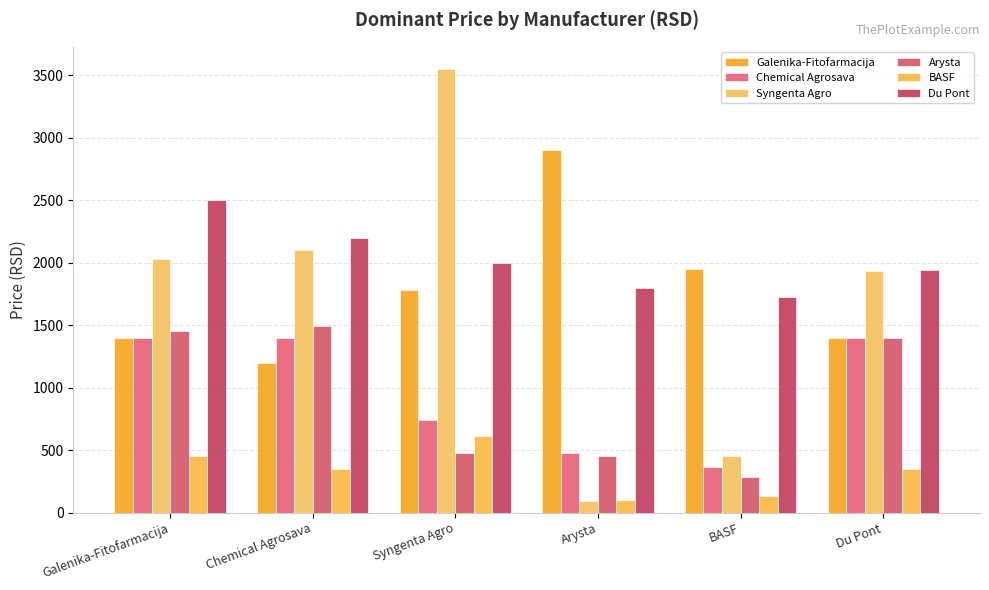

What is the label of the 4th bar from the left?

Arysta